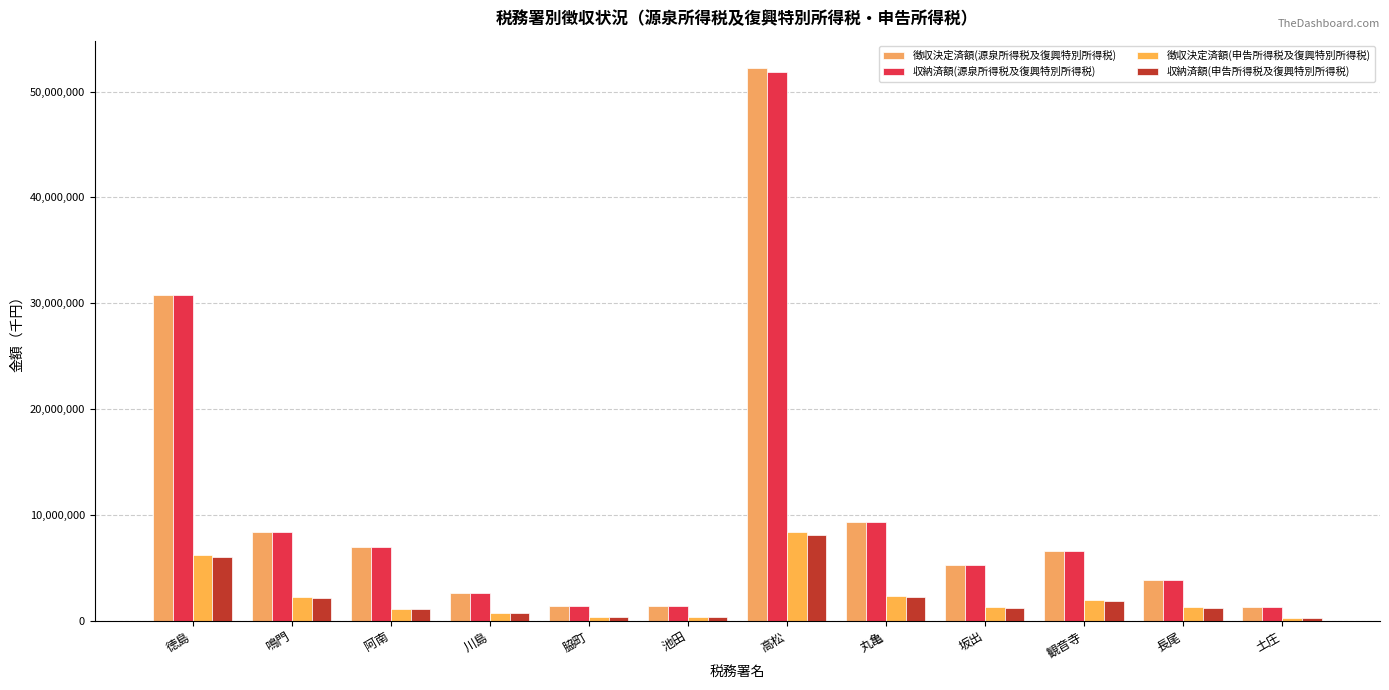

Between 徳島 and 鳴門, which series saw the biggest shift?

徴収決定済額(源泉所得税及復興特別所得税)